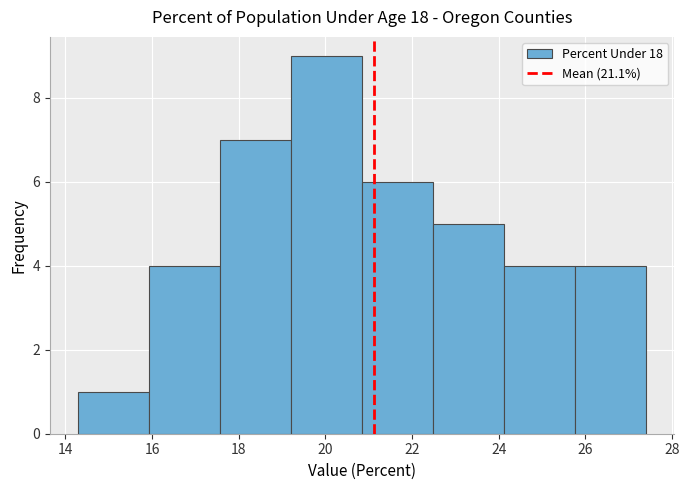

How tall is the bar that spans 14.4 to 16.0 on the x-axis? Neither the bar edges nor the heights are printed on the chart, so give them approximately, as read against the axes.

1